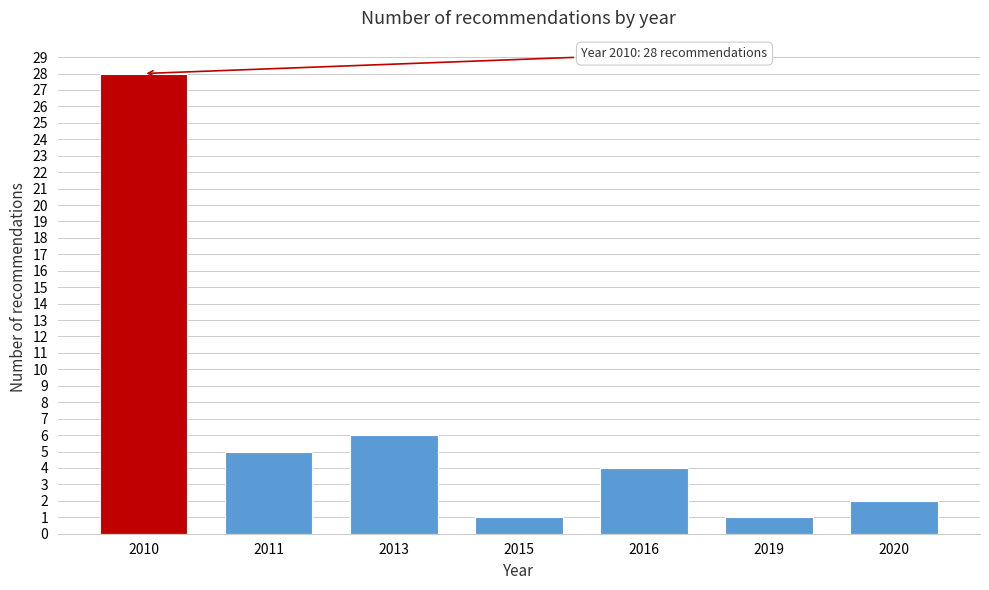

Reading right to left, transcribe all the data shown in this chart.

2	1	4	1	6	5	28